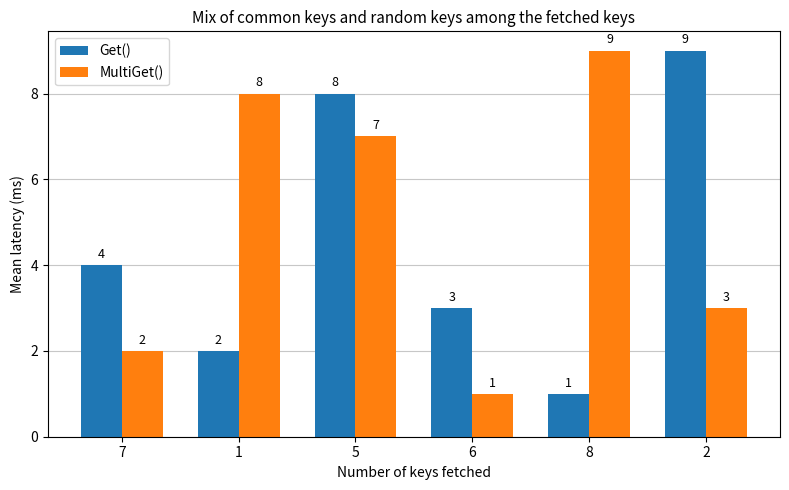

What is the difference between the maximum and minimum values in the Get() series?

8